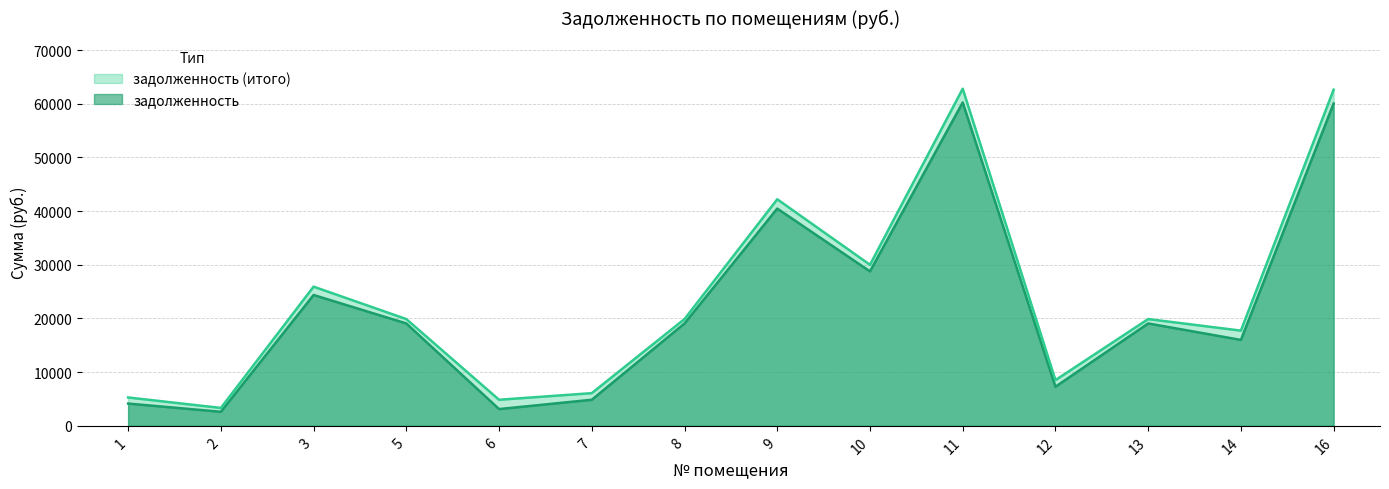

How many values in the задолженность (итого) series are below 19893?

6